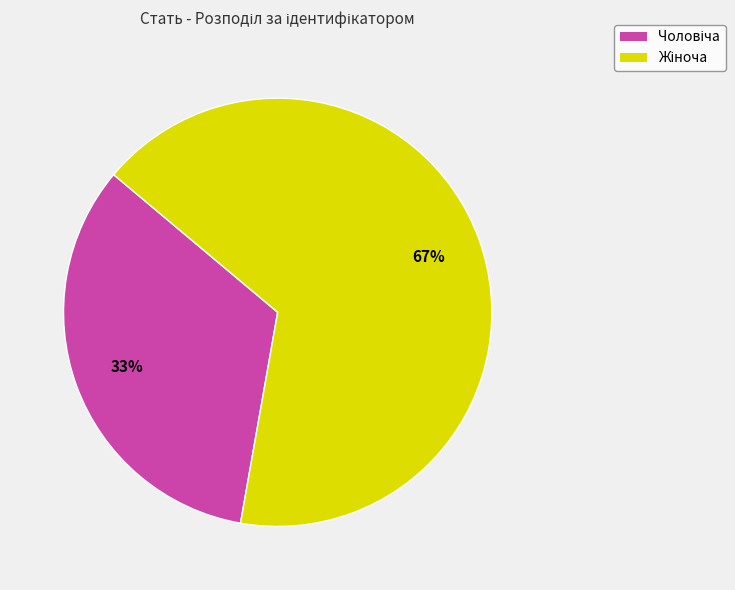

Is there any slice that represents more than half of the pie?

Yes